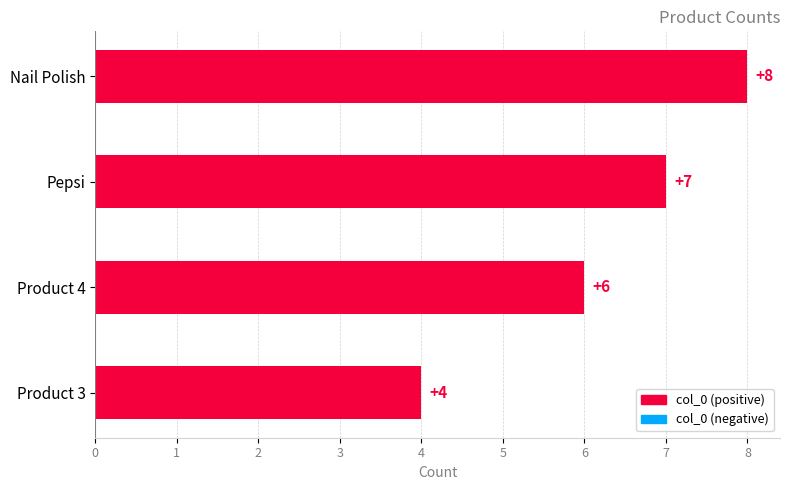

What is the change in value from Product 4 to Nail Polish?

+2